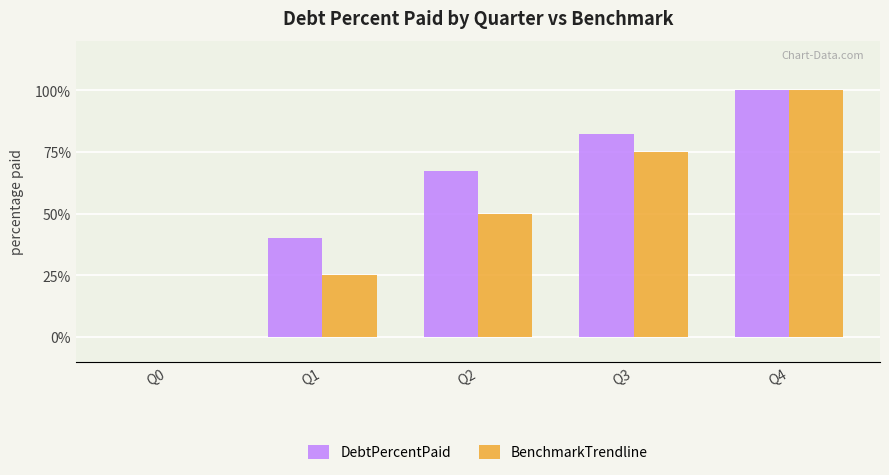

What is the sum of all BenchmarkTrendline values?

250.0